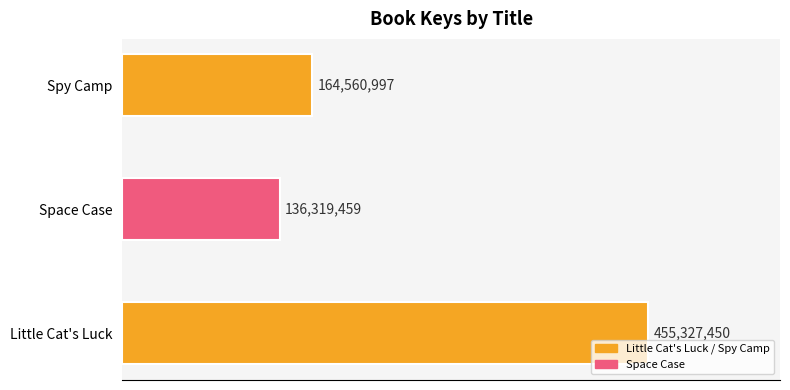

List the labels in order of value, largest first.

Little Cat's Luck, Spy Camp, Space Case